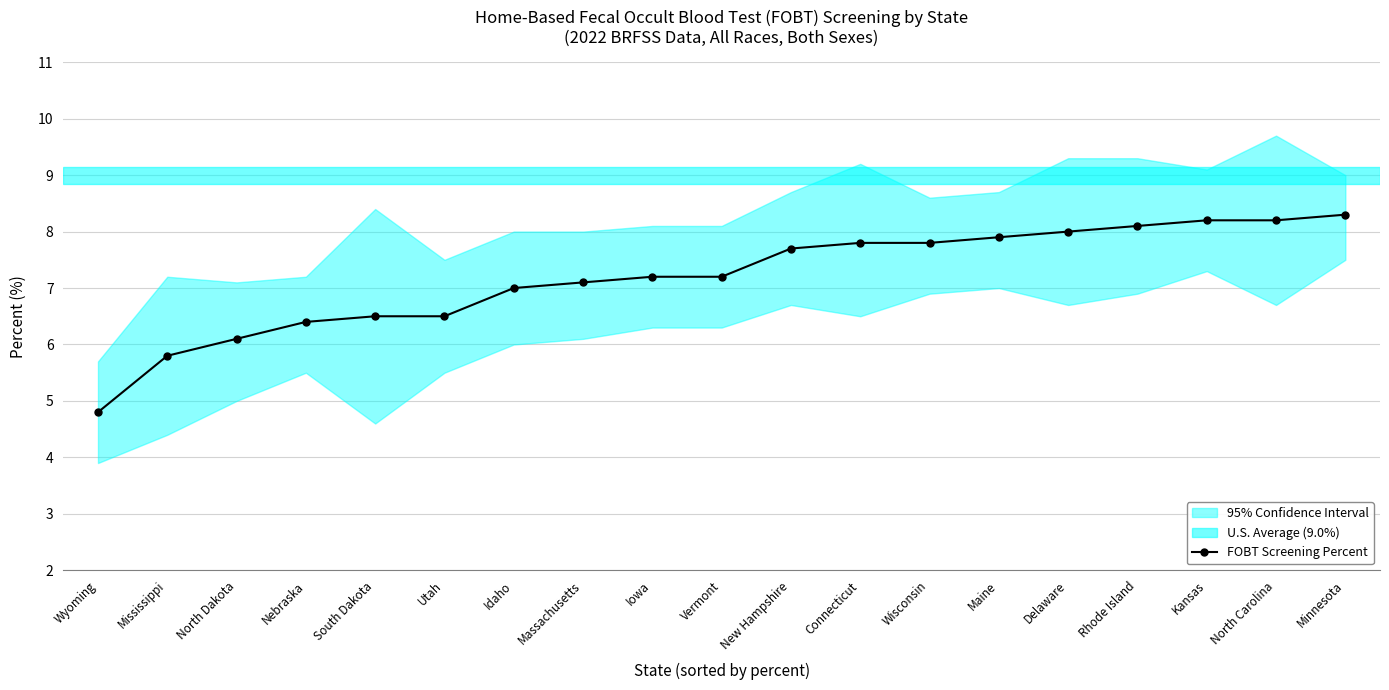

What position from the left is New Hampshire?

11